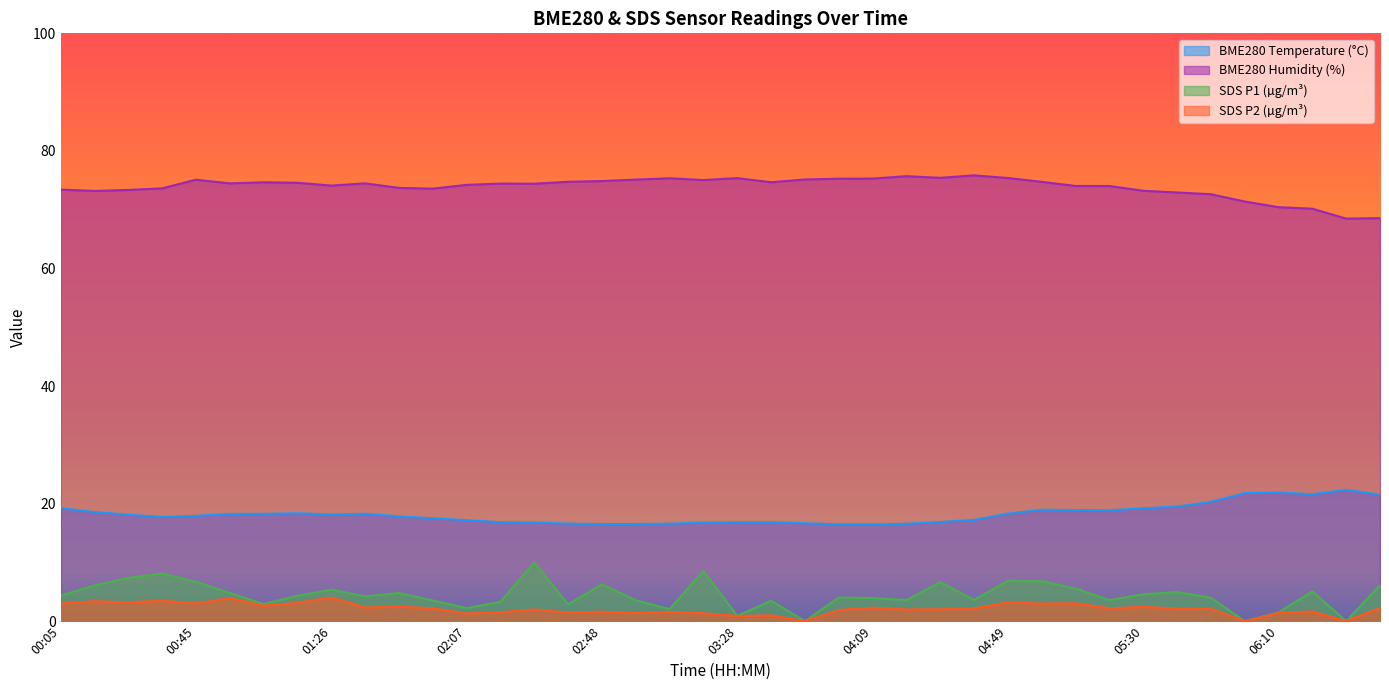

True or false: BME280_humidity has more than 0 points higher than both neighbors.

True